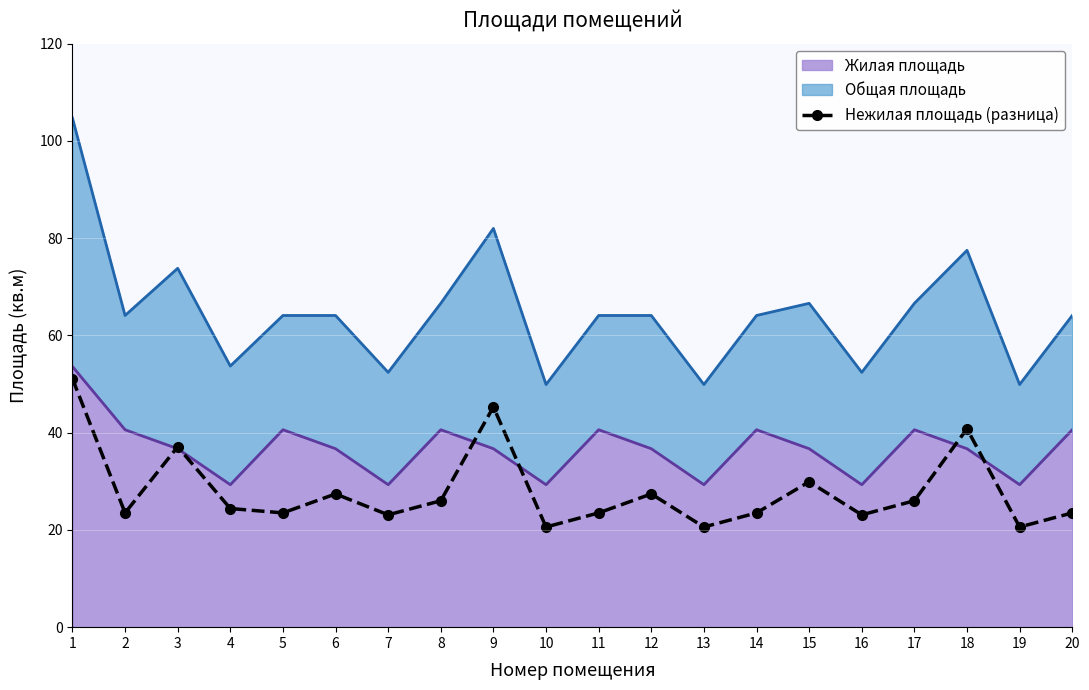

At which label is the value closest to 35?

3